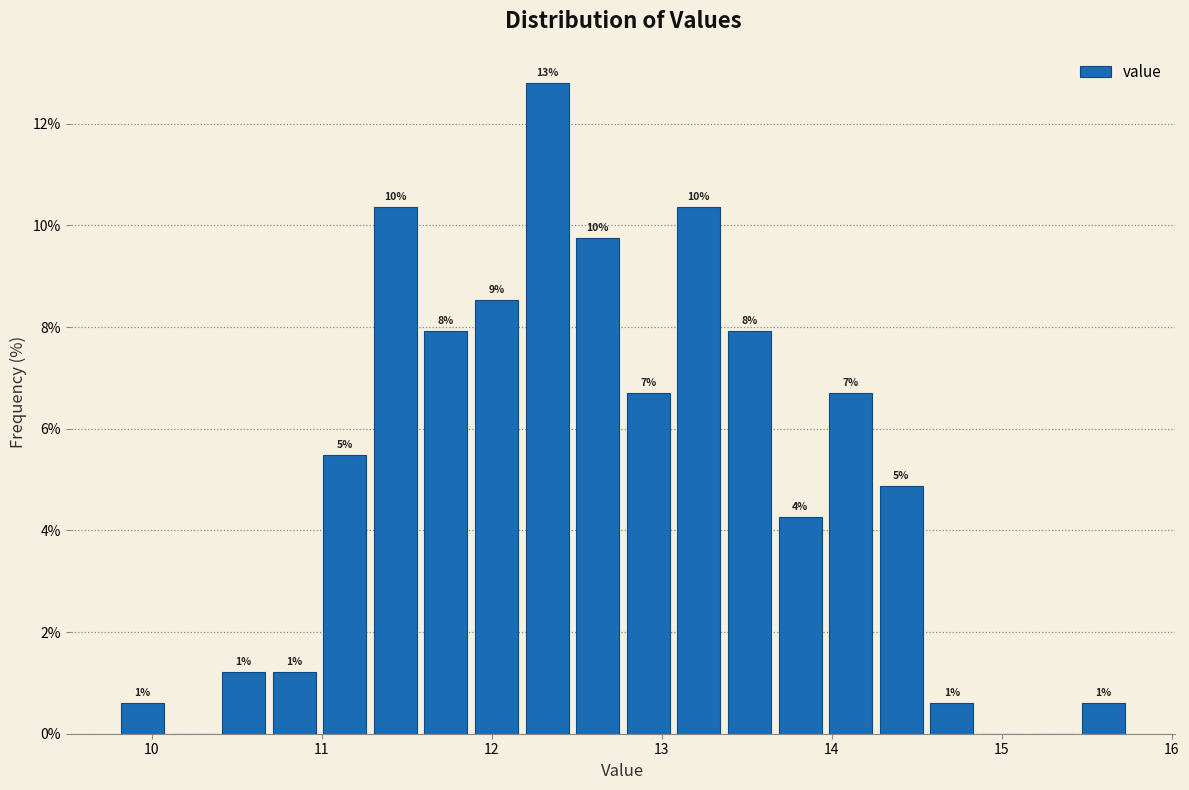

Read against the x-axis, roughly where is the centre of the tallest bar?

12.3